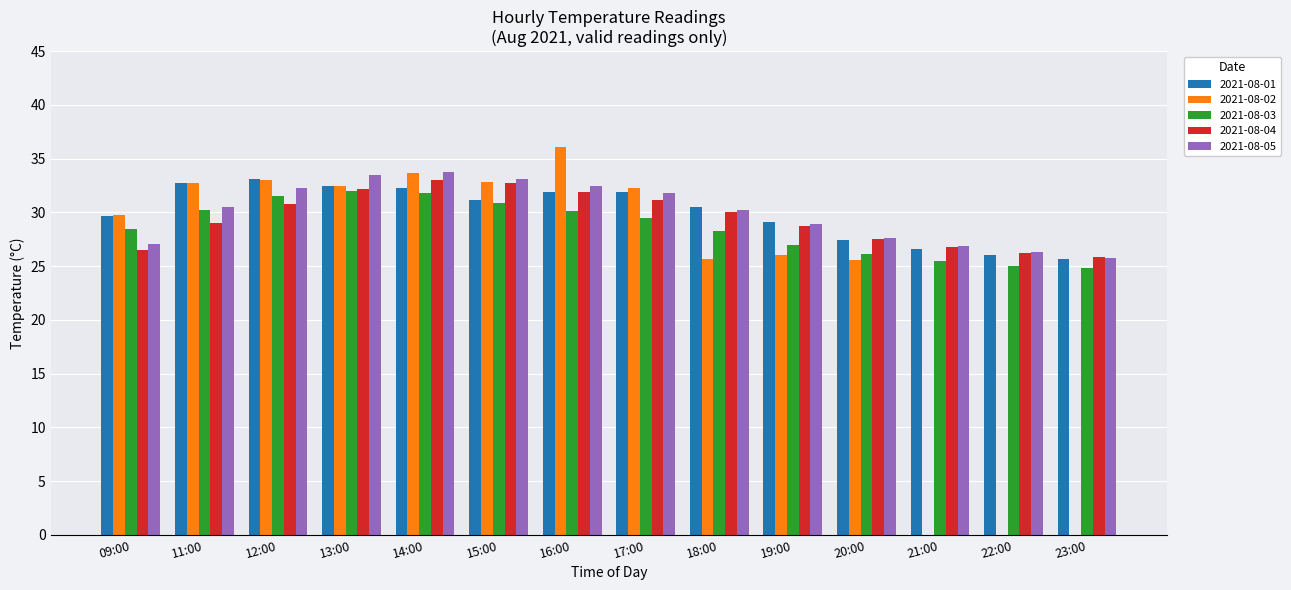

What is the maximum value for 2021-08-02?

36.1